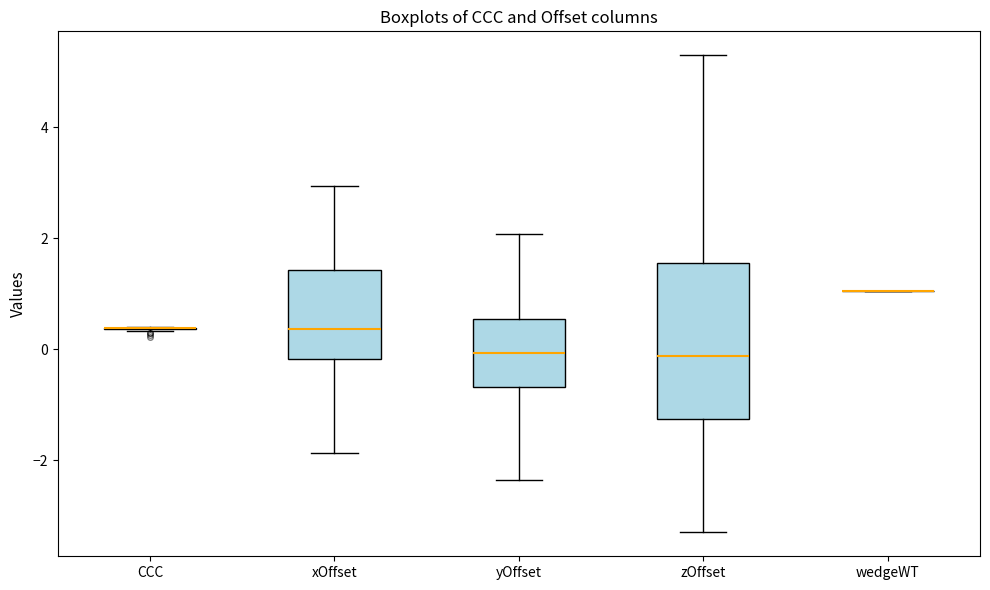

Where does the median line of the box for yOffset sit on the y-axis? The values are not printed on the chart, so give them approximately, as read against the axis.

0.0